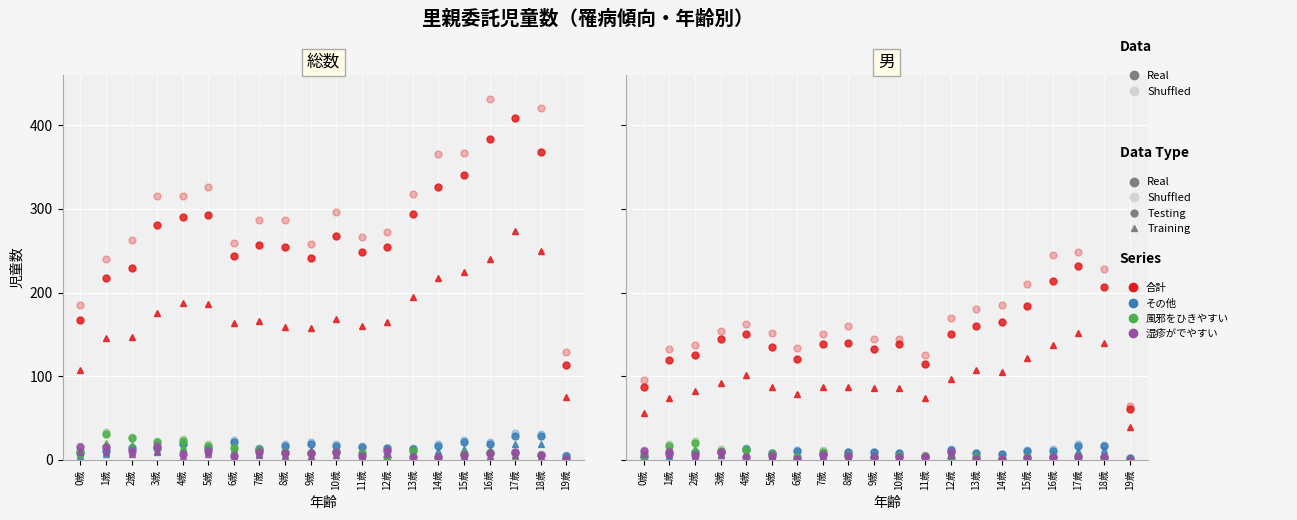

Count the number of data series in this chart.

4